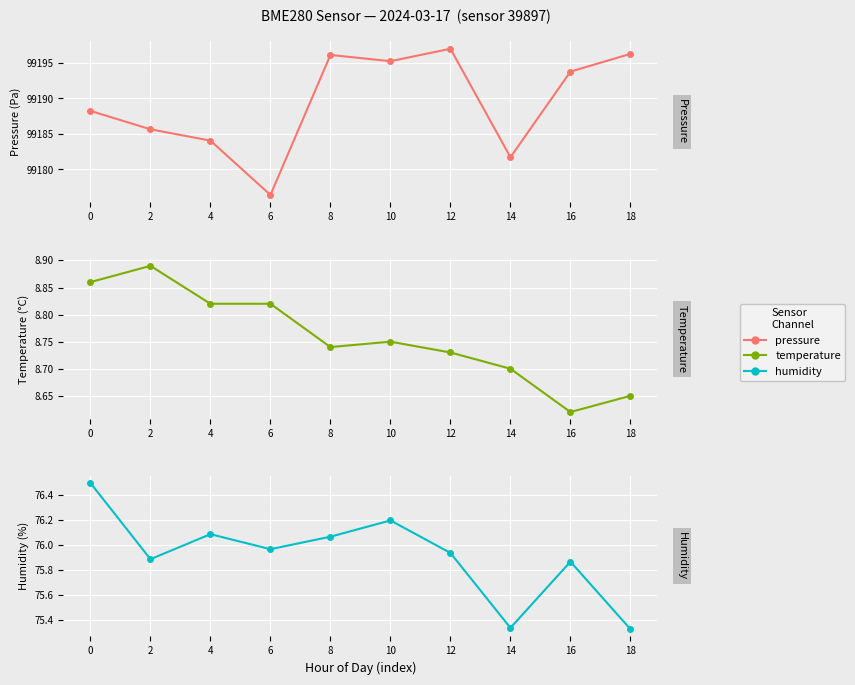

How many interior local valleys does the temperature series have?

2